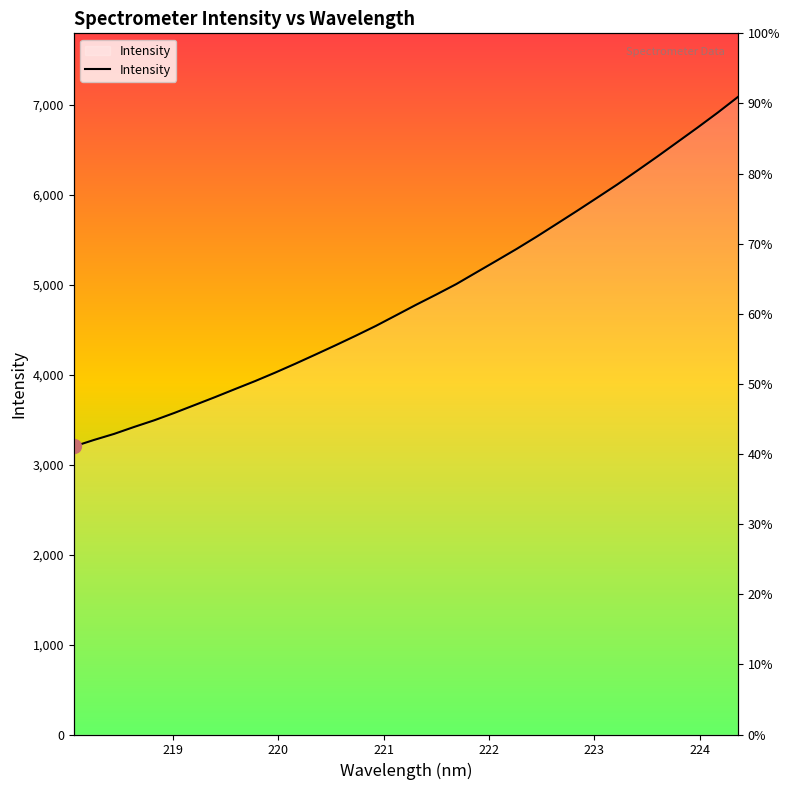

Is this an area chart (filled region under the line)?

No